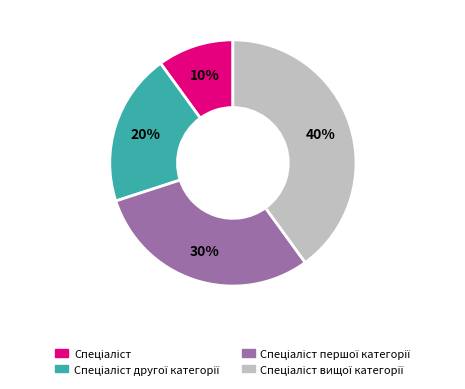

Is there a majority slice in this chart?

No